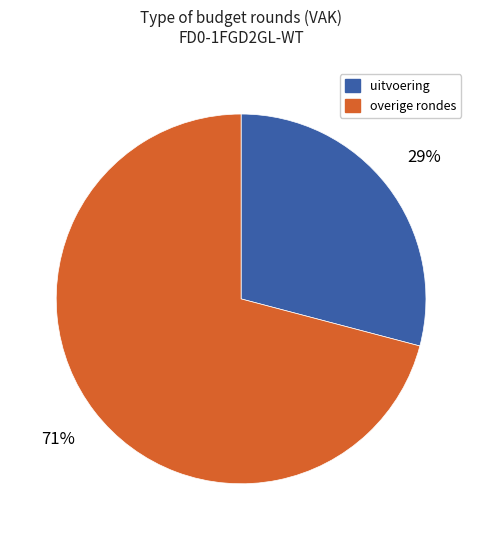

Does any single category account for the majority?

Yes